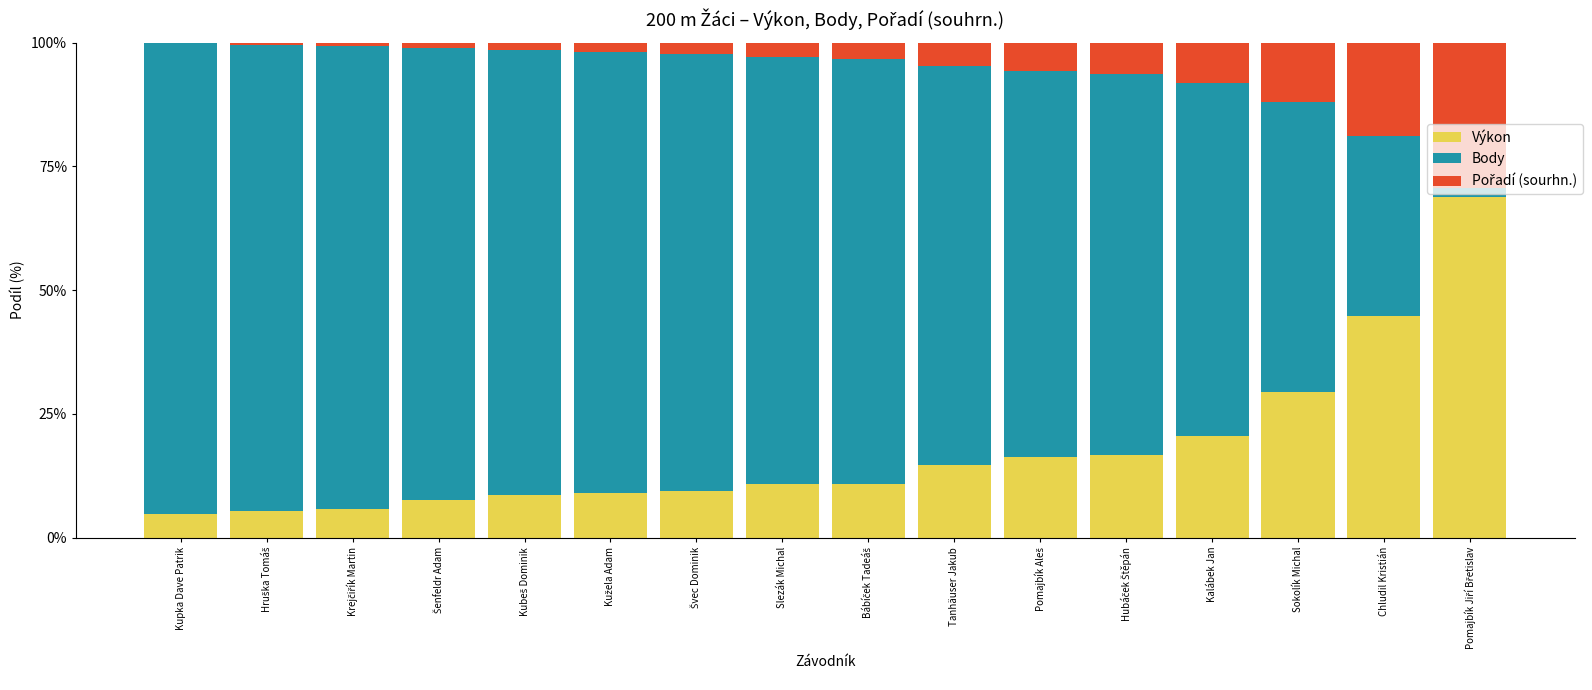

The Výkon series shows 22.3 at Chludil Kristián. True or false?

False